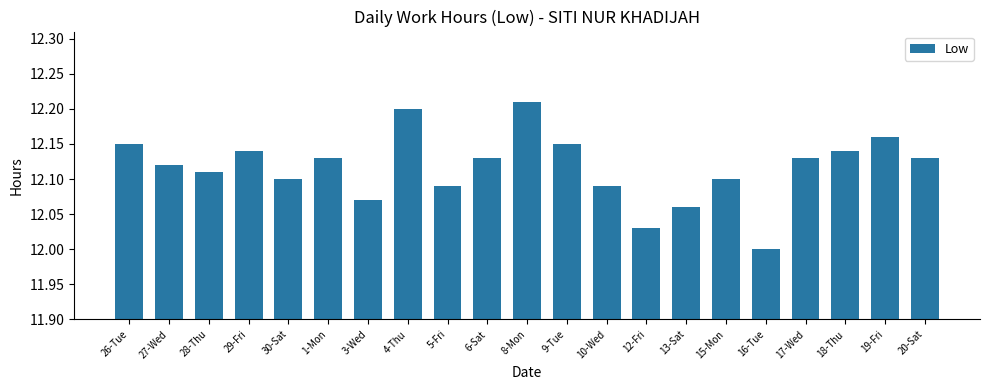

What is the label of the 16th bar from the left?

15-Mon